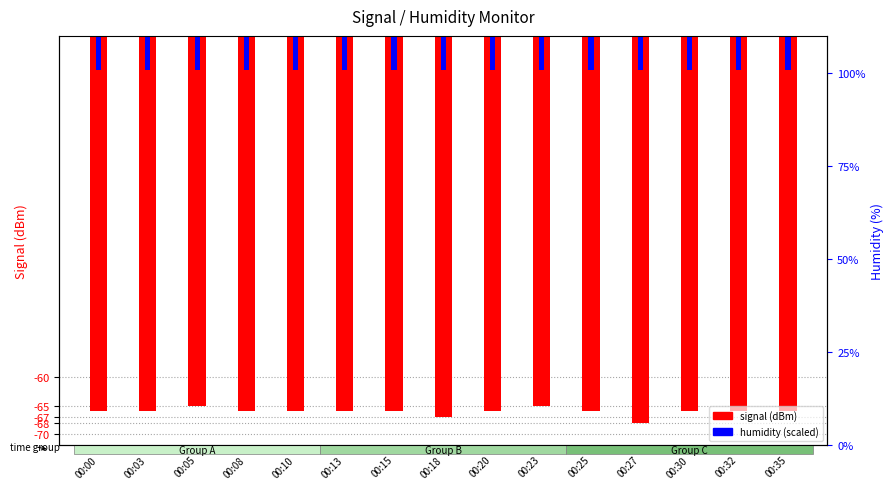

How many series are shown in this chart?

2